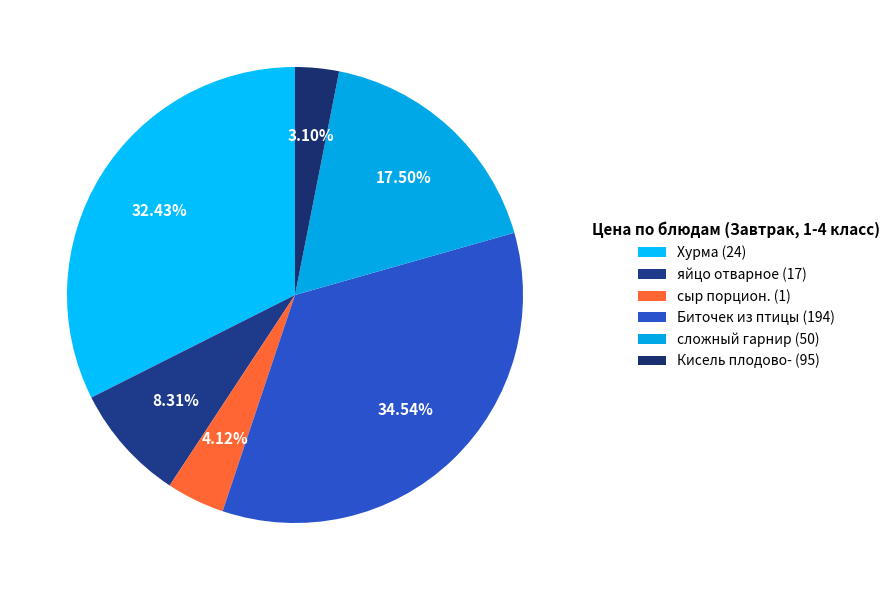

Rank the categories by value from lowest to highest.

Кисель плодово- (95), сыр порцион. (1), яйцо отварное (17), сложный гарнир (50), Хурма (24), Биточек из птицы (194)